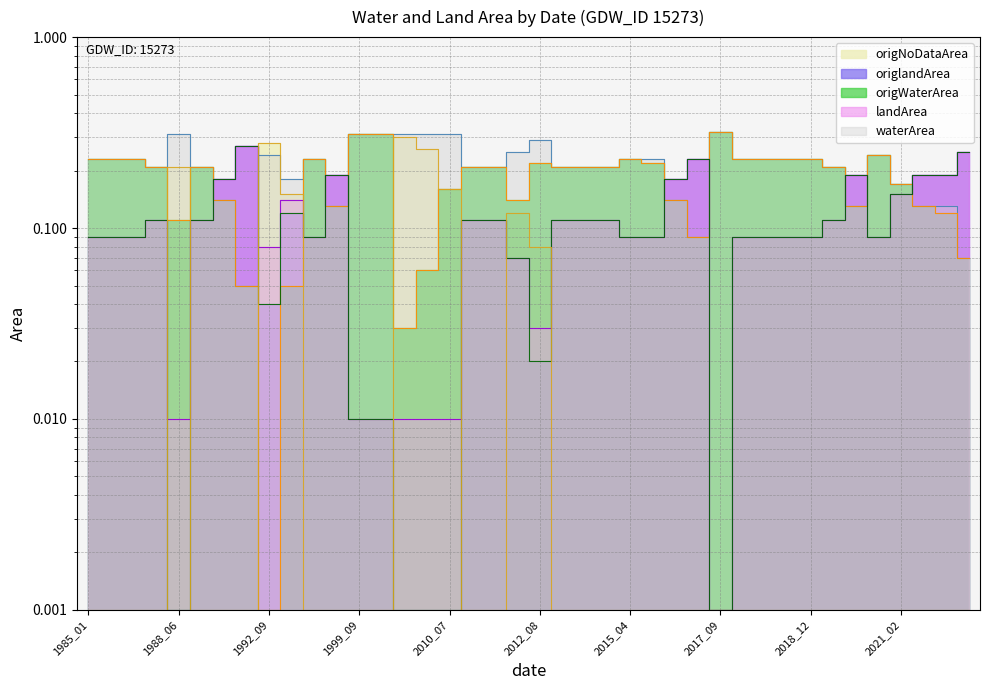

Does the chart have visible grid lines?

Yes